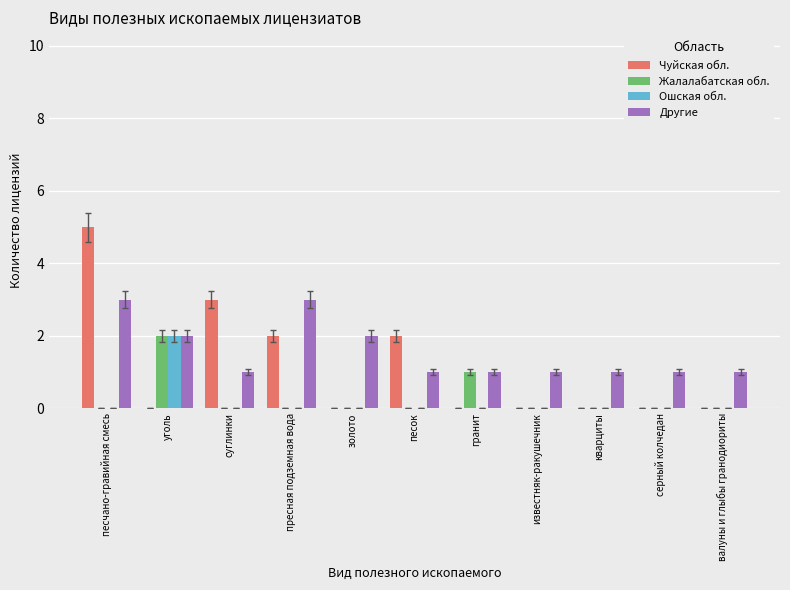

How many categories are shown in the chart?

11